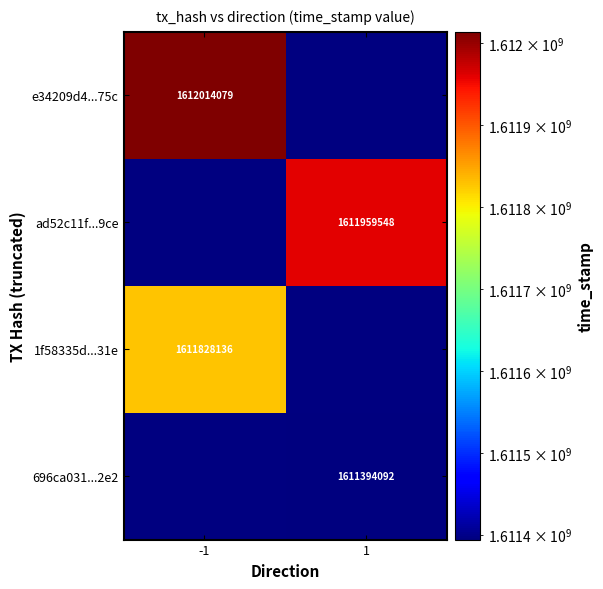

At how many categories does at least one series exceed 1611757454?

2